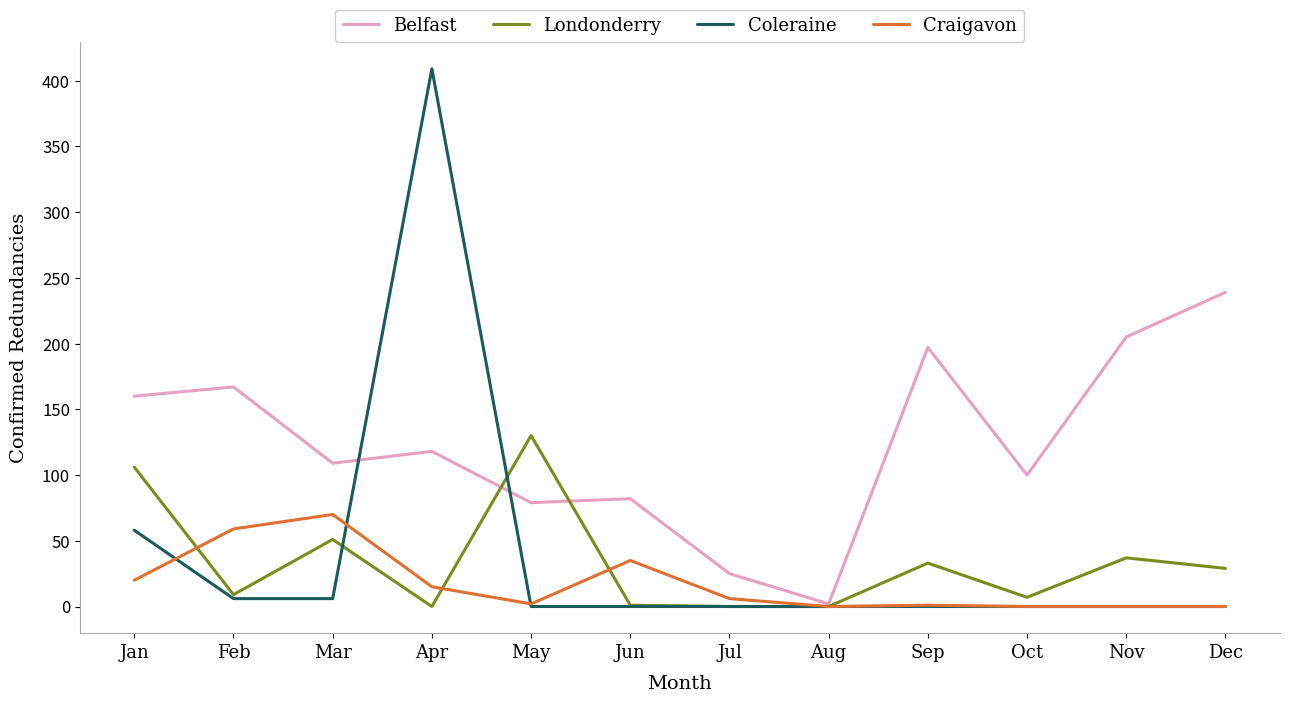

Is it true that Coleraine equals 90 at Jan?

False